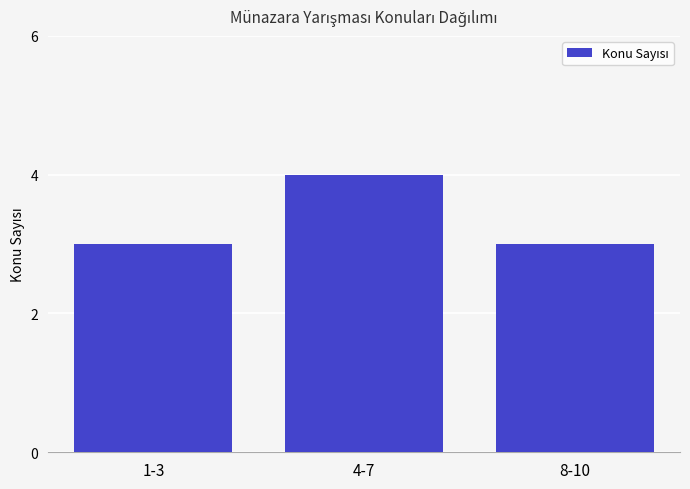

What is the value of the 1st bar from the left?

3